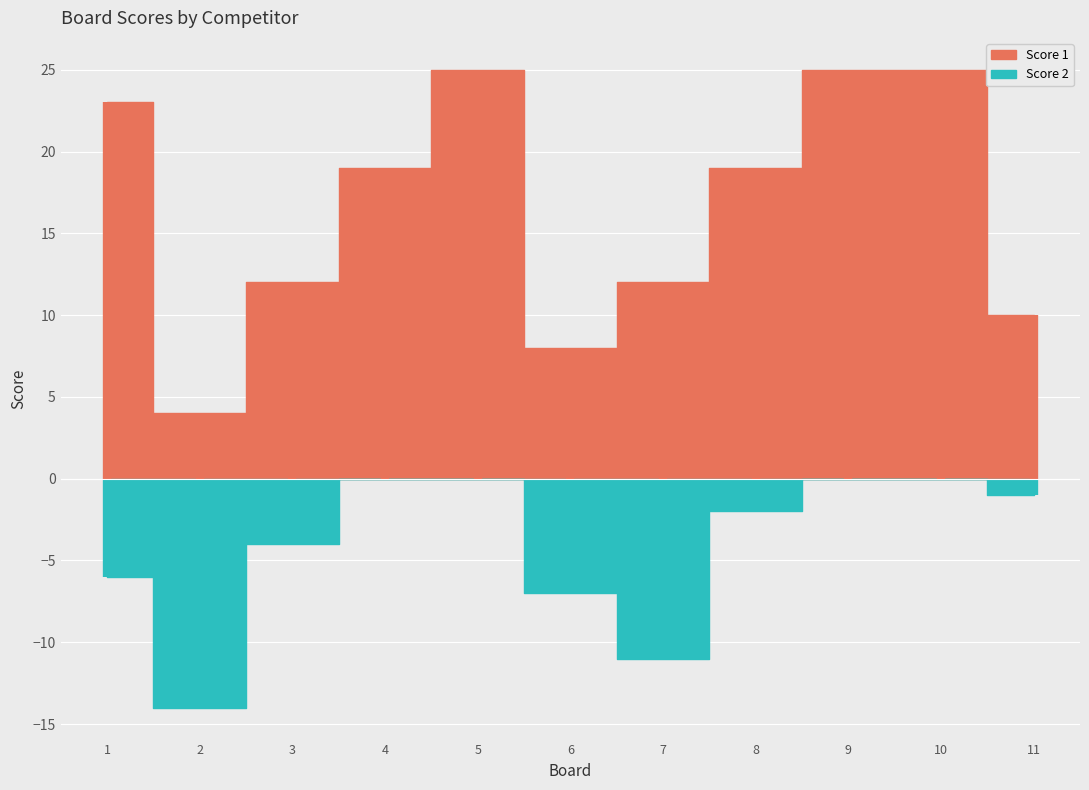

After their last crossing, which series has the higher values: Score 1 or Score 2?

Score 1